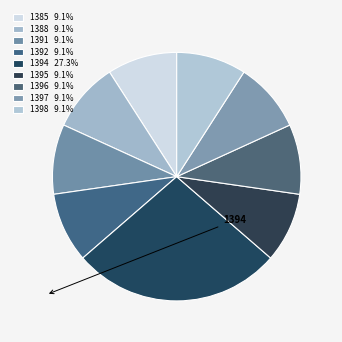

To the nearest percent, what portion does 1388 represent?

9%